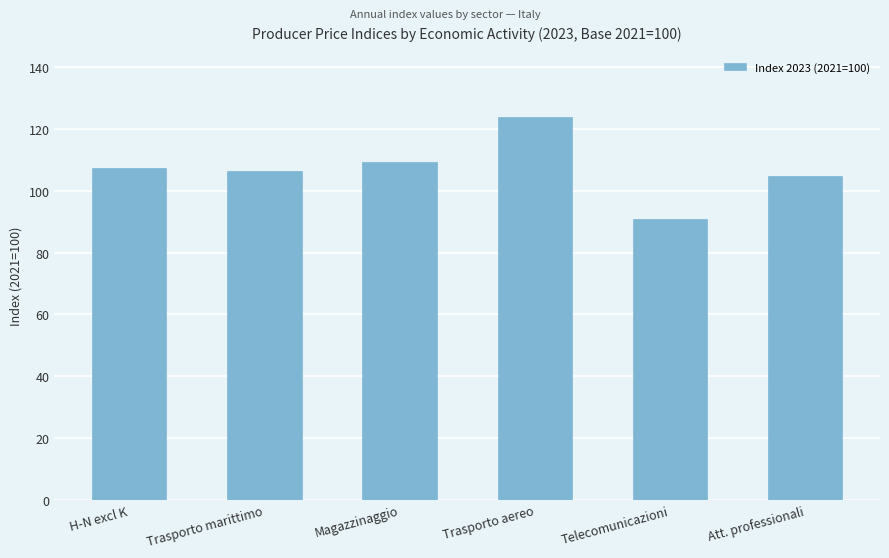

Read the value at Trasporto marittimo.

106.5